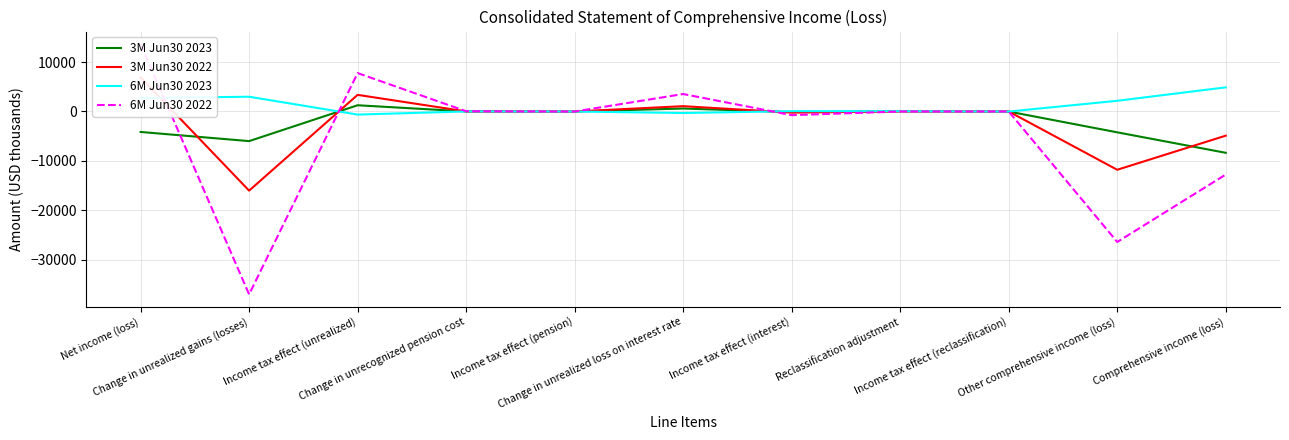

What is the difference between the 6M Jun30 2023 values at Change in unrealized gains (losses) and Net income (loss)?

259